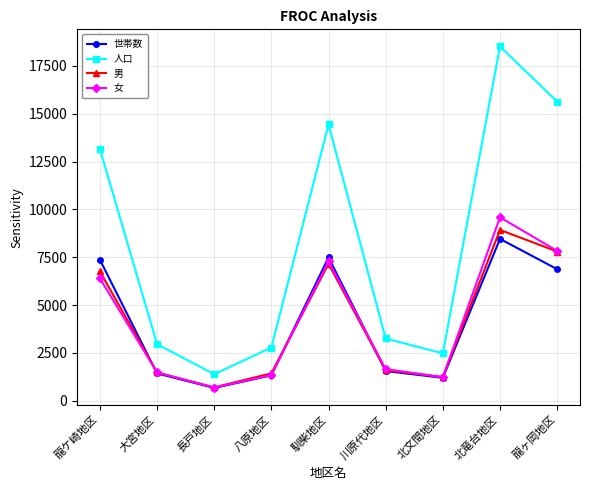

What is the average value of the 世帯数 series?

4043